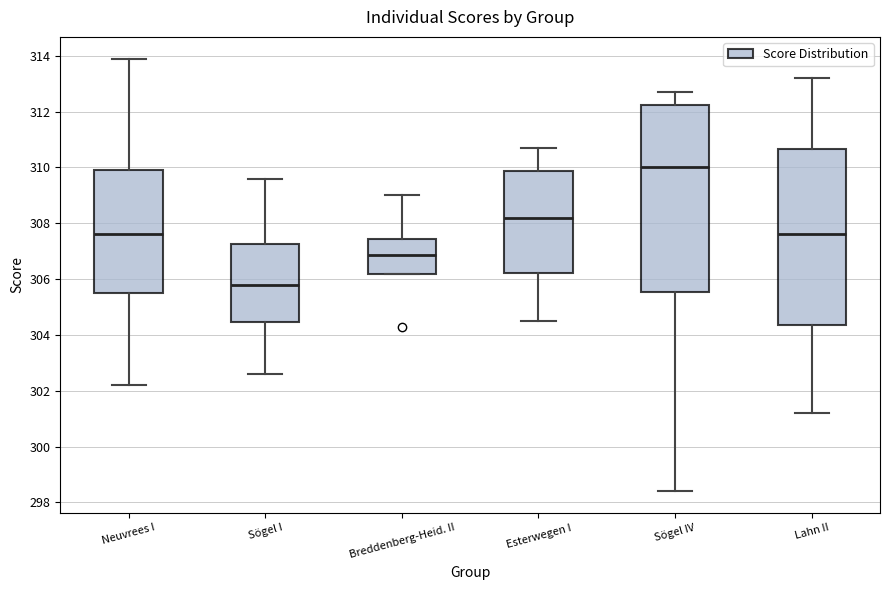

Where is the upper edge of the box for Breddenberg-Heid. II on the y-axis? The values are not printed on the chart, so give them approximately, as read against the axis.

307.4